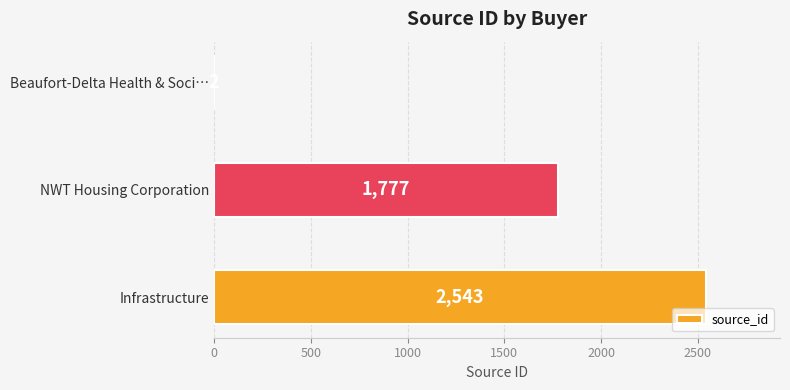

What is the sum of the values at NWT Housing Corporation and Infrastructure?

4320